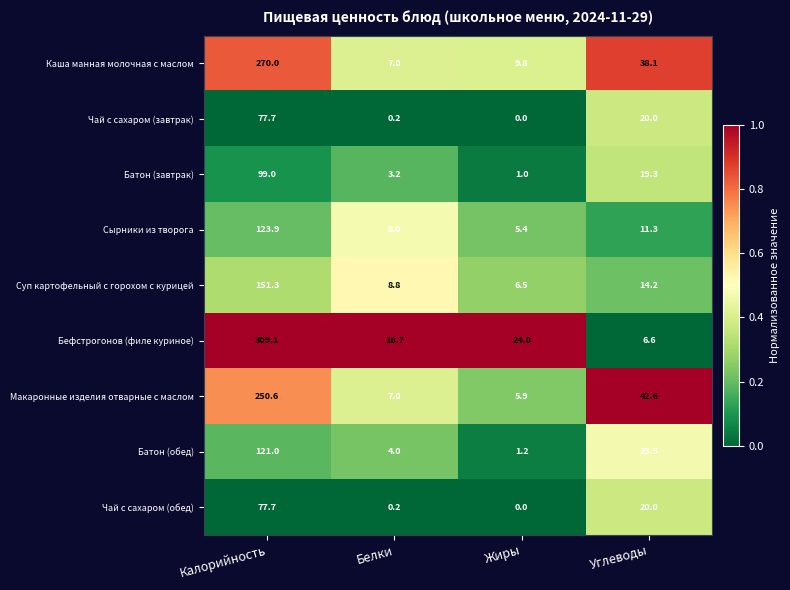

At which category is the sum across all series the highest?

Калорийность